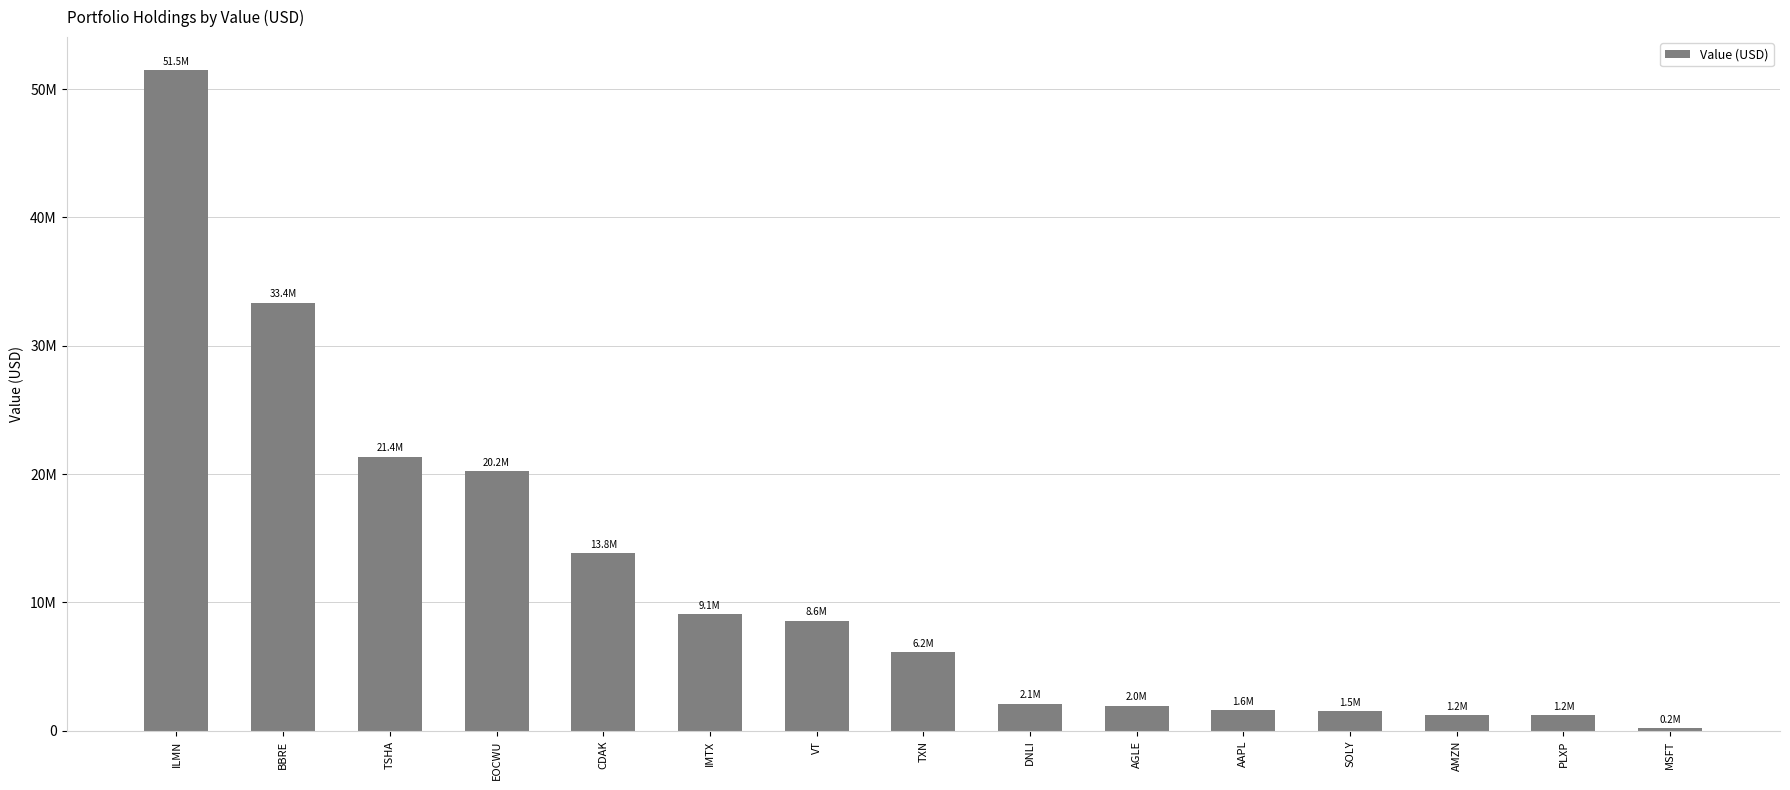

Reading left to right, extract all data points from this chart.

51474000	33369000	21358000	20240000	13833000	9067000	8588000	6151000	2115000	1953000	1600000	1527000	1242000	1210000	208000